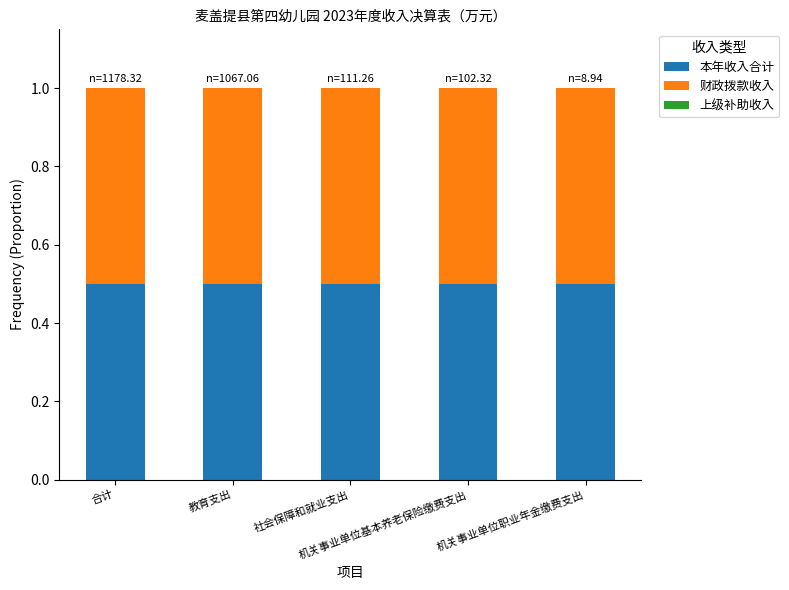

True or false: 本年收入合计 has a value of 0.7 at 合计.

False